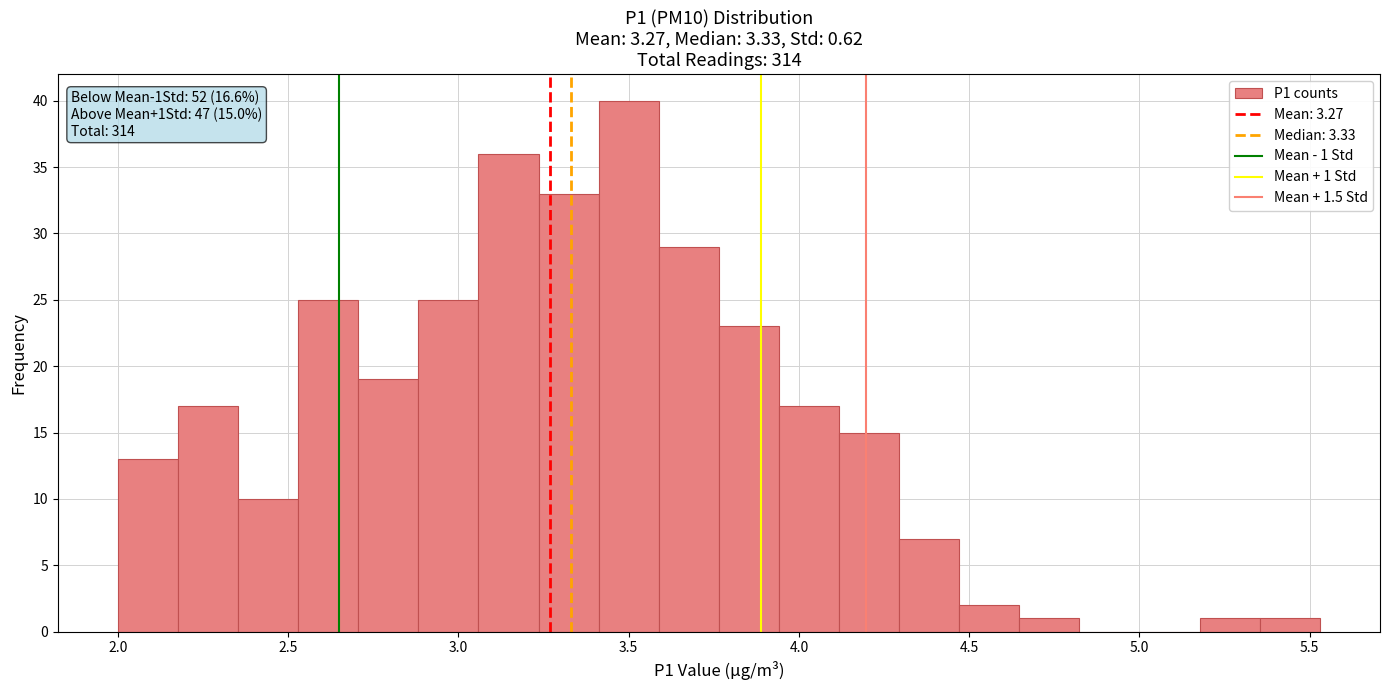

Read against the x-axis, roughly where is the centre of the tallest bar?

3.50